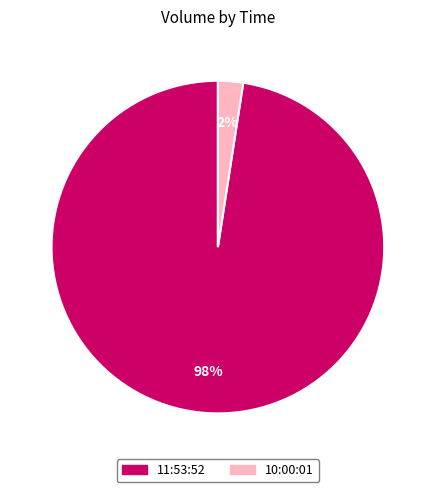

Is it true that 11:53:52 is 84% of the pie?

False